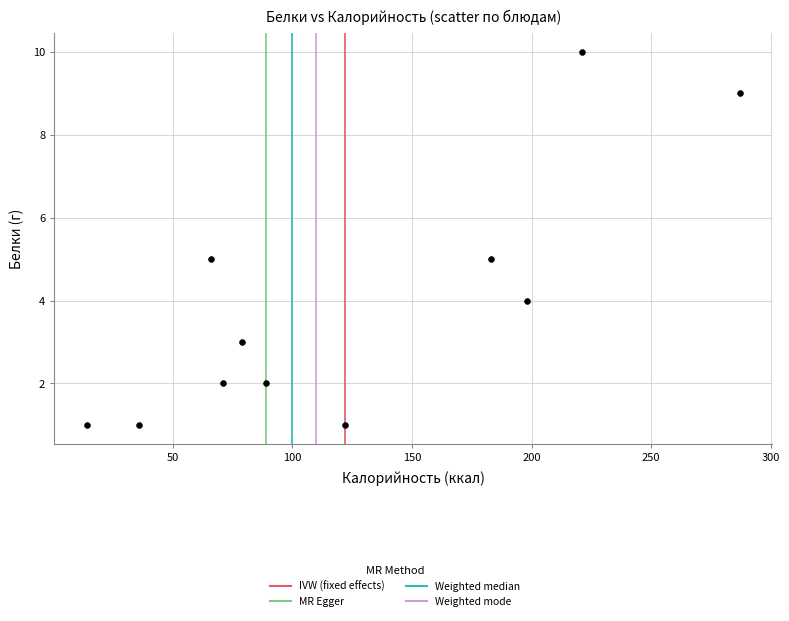

What is the average Y value?

4